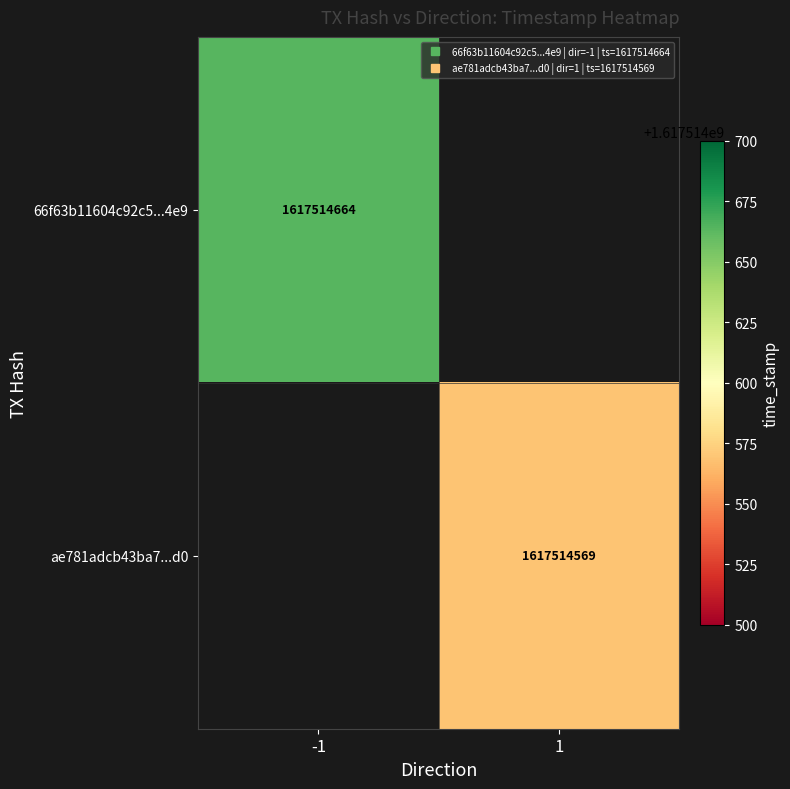

Which has a higher value, direction or time_stamp?

time_stamp